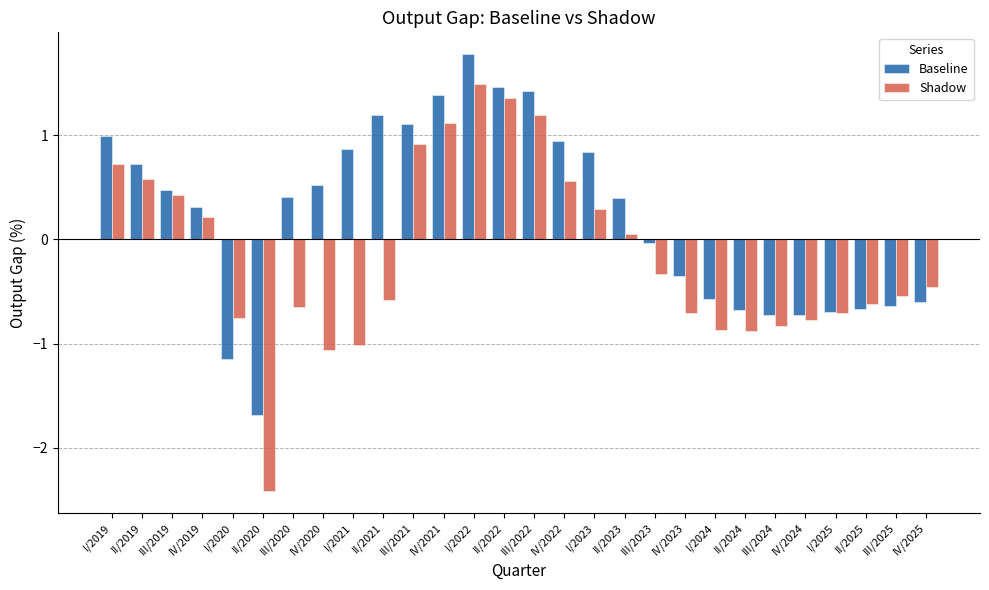

The Shadow series shows 1.2 at III/2022. True or false?

True